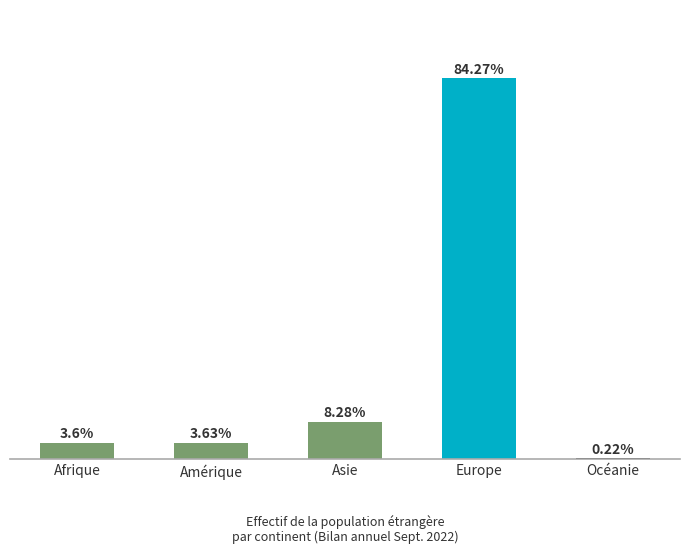

Rank the categories by value from lowest to highest.

Océanie, Afrique, Amérique, Asie, Europe